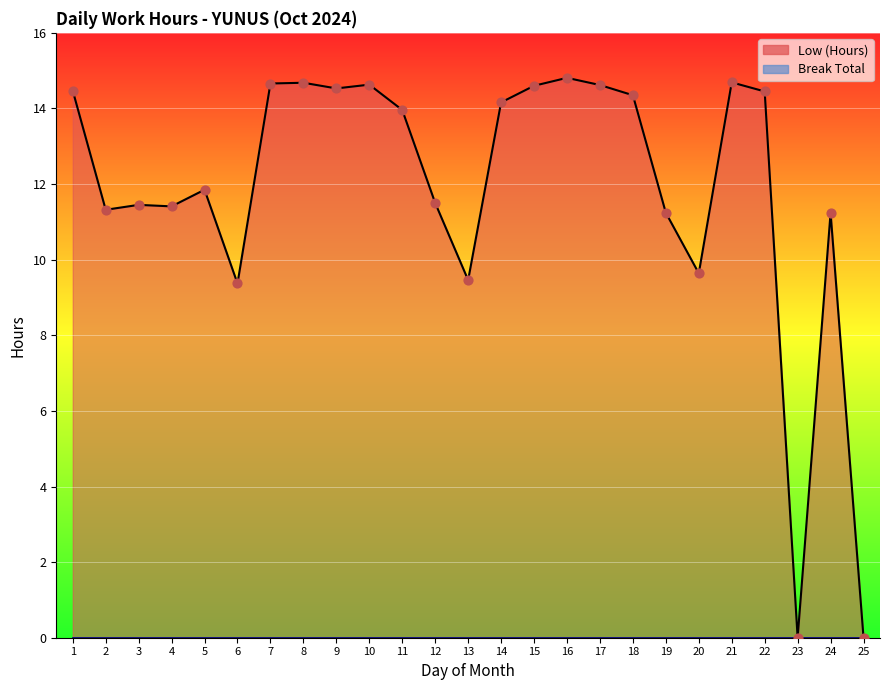

Between 10 and 11, which is larger?

10